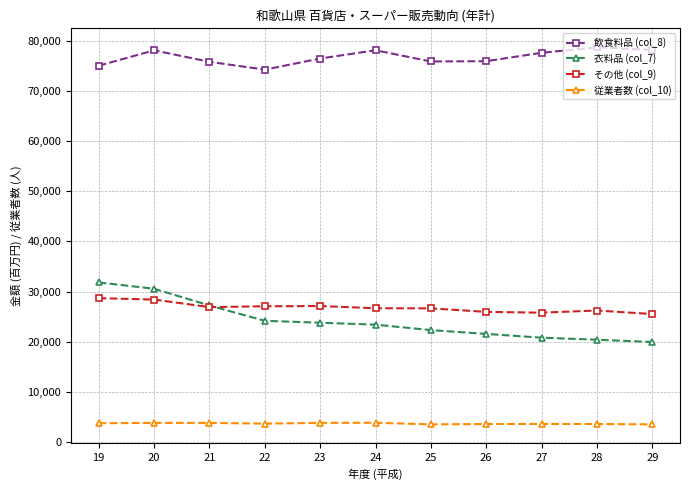

What is the difference between the 飲食料品 (col_8) values at 22 and 28?

4451